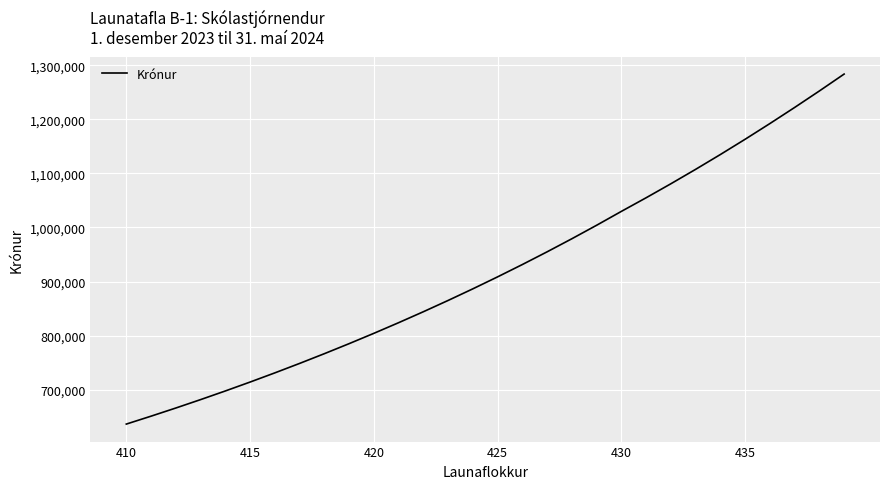

What is the minimum value shown in the chart?

636461